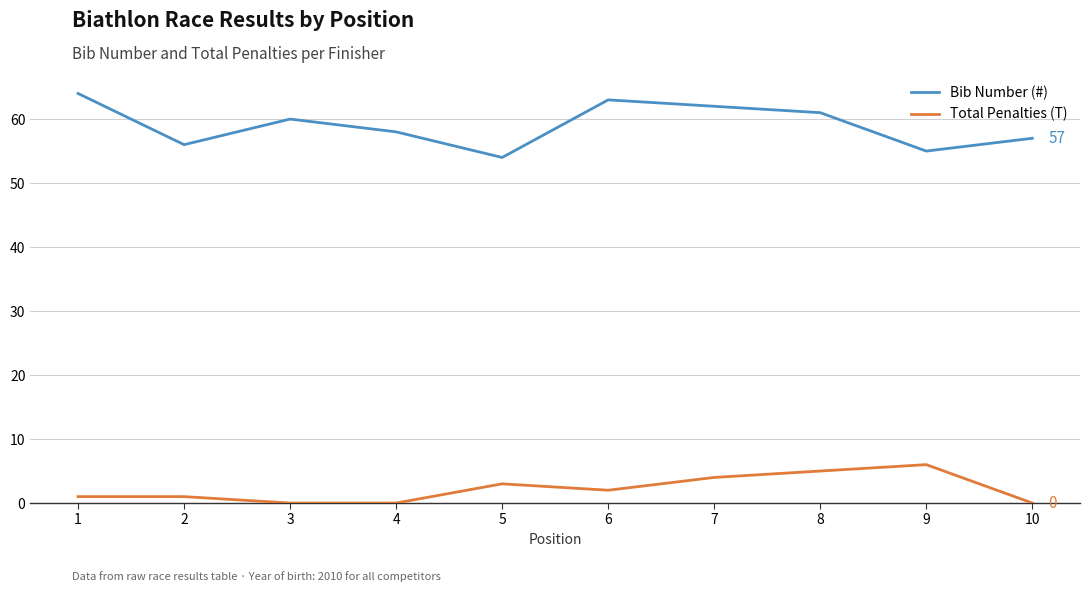

Which series has the largest total across all categories?

Bib Number (#)